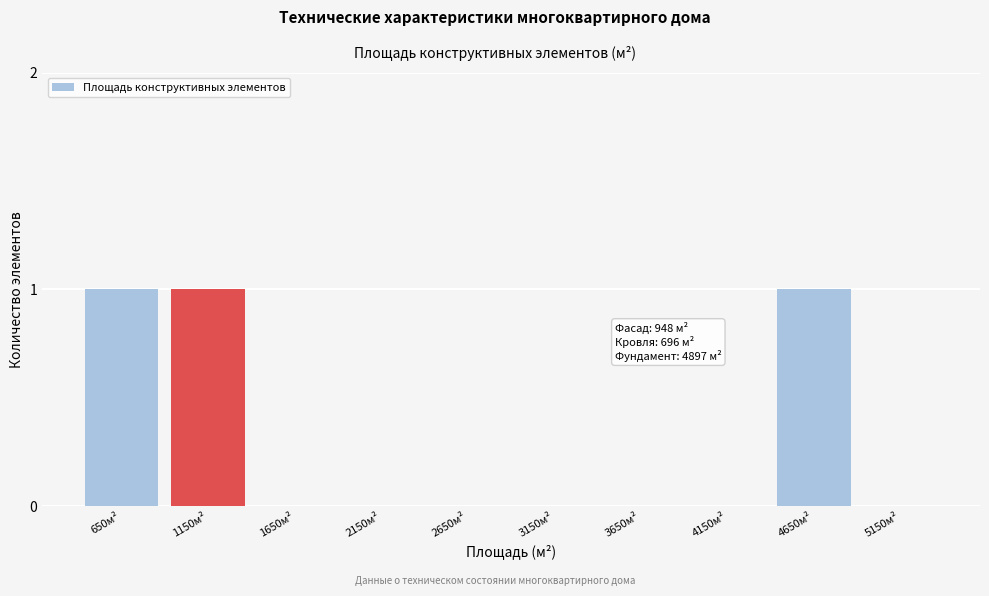

Reading left to right, transcribe all the data shown in this chart.

650м²=1	1150м²=1	1650м²=0	2150м²=0	2650м²=0	3150м²=0	3650м²=0	4150м²=0	4650м²=1	5150м²=0